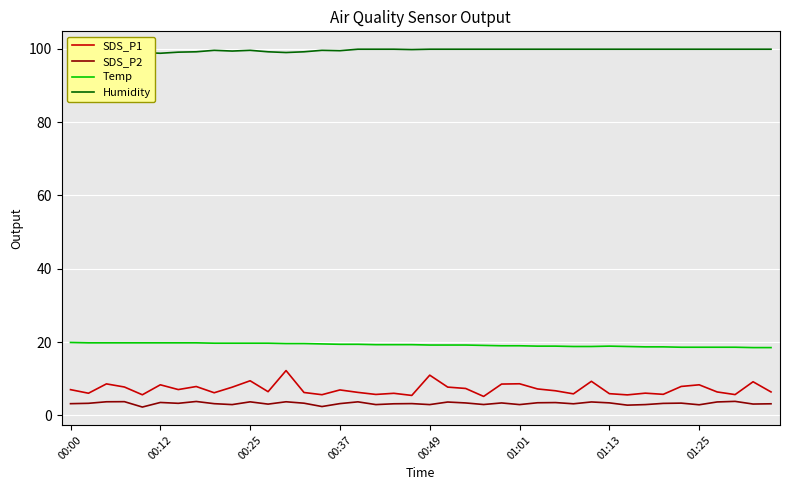

True or false: SDS_P2 and Temp intersect in this chart.

False